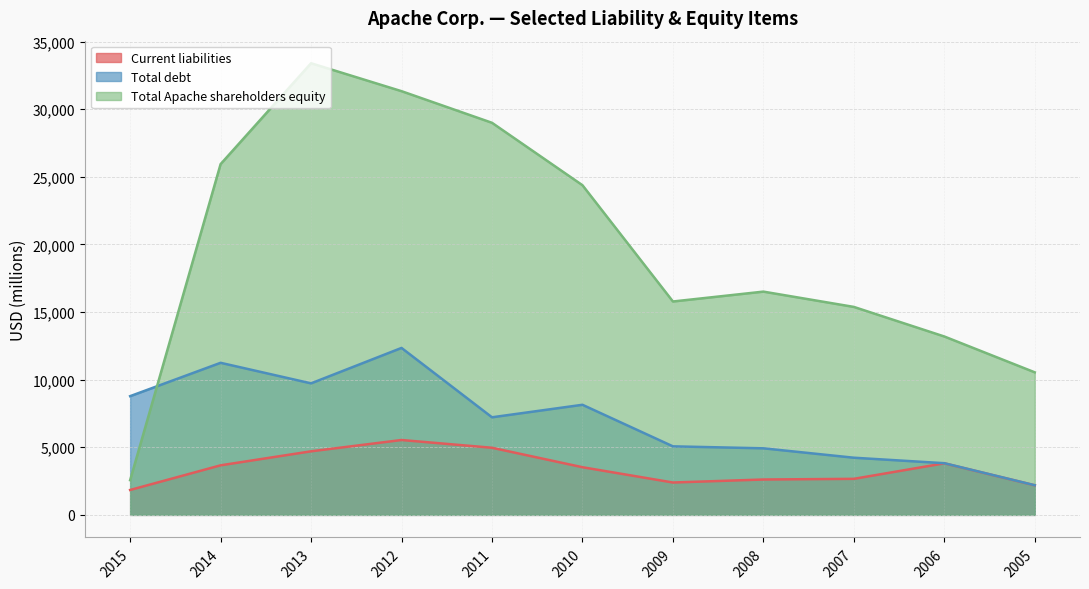

What are all the series names shown in the legend?

Current liabilities, Total debt, Total Apache shareholders equity